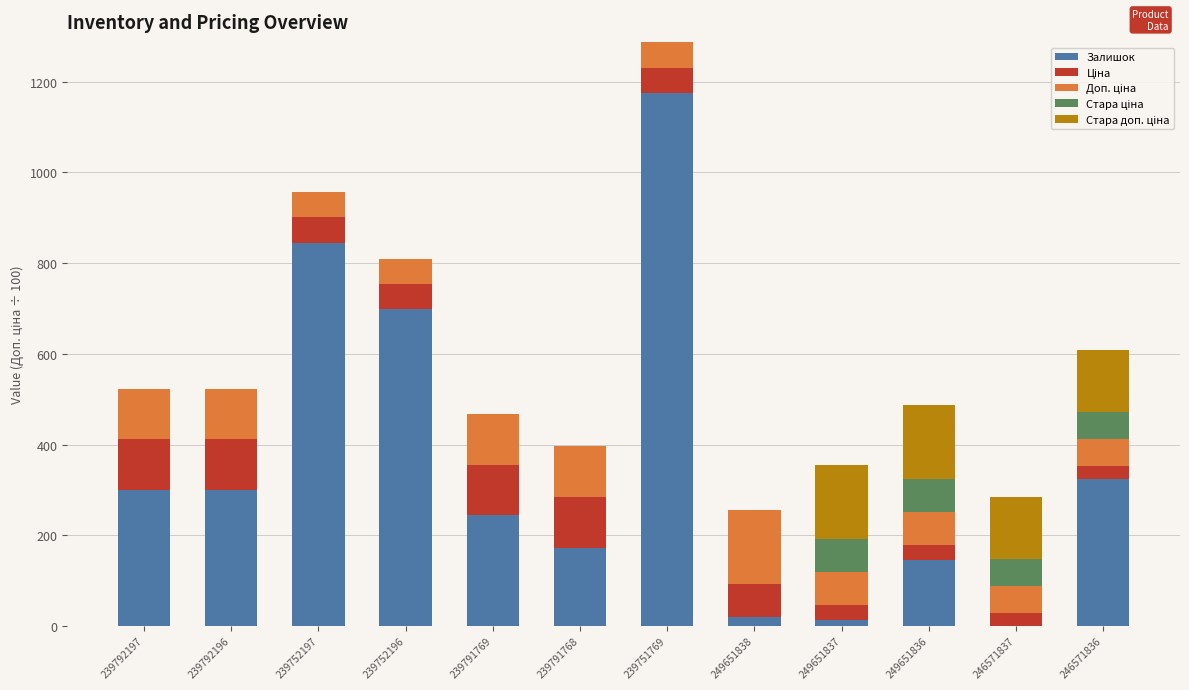

Which category has the highest value in the Залишок series?

239751769